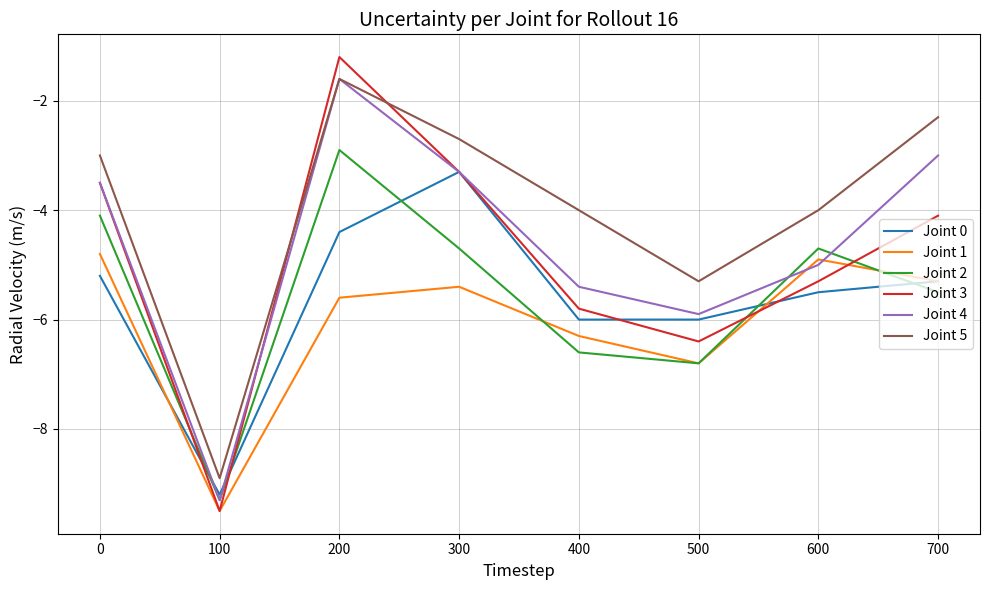

Which series has the widest spread of values?

Joint 3